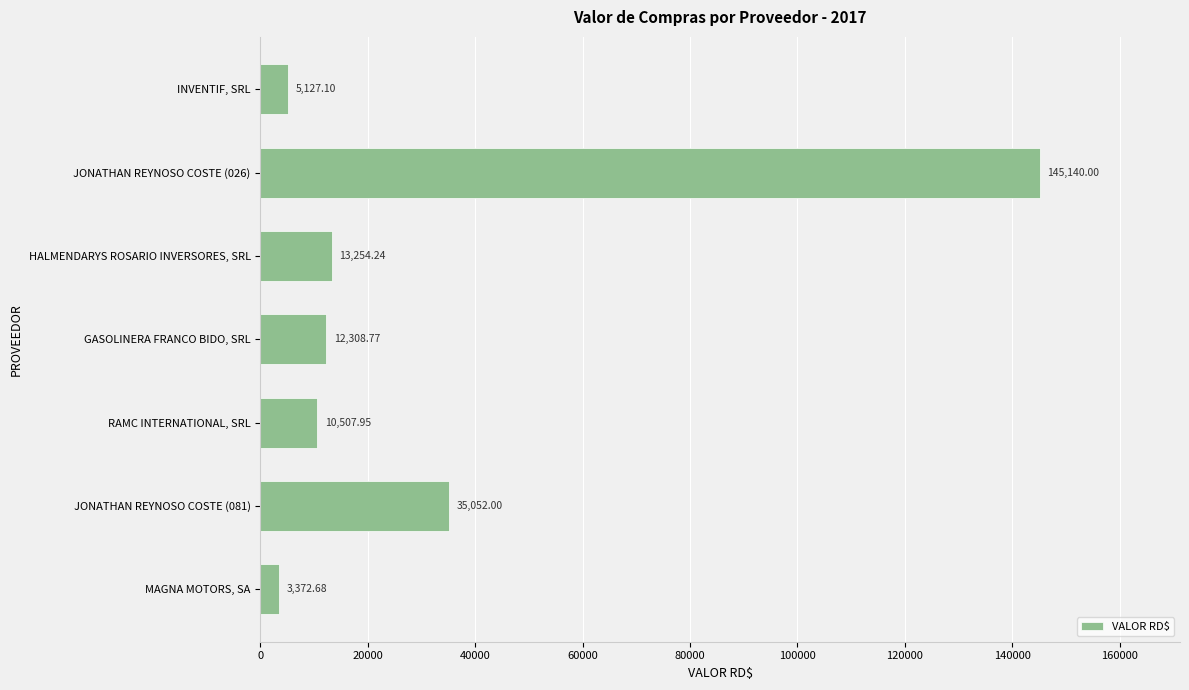

Between GASOLINERA FRANCO BIDO, SRL and INVENTIF, SRL, which is larger?

GASOLINERA FRANCO BIDO, SRL